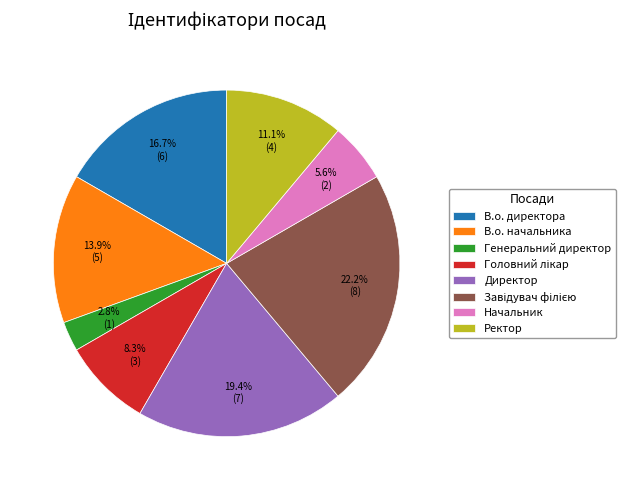

What is the ratio of the value at Начальник to the value at Директор?

0.3